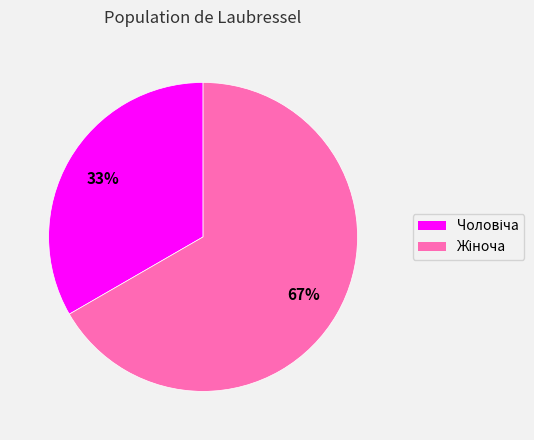

To the nearest percent, what is the average slice percentage?

50%